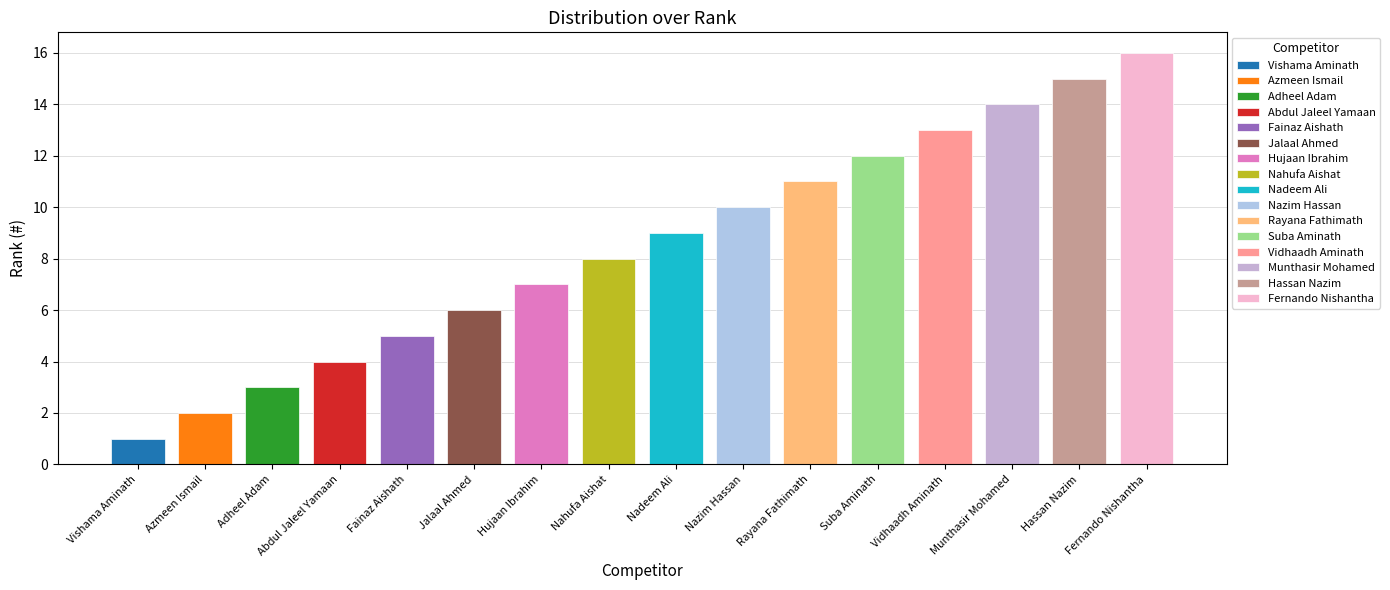

What is the value of the 8th bar from the left?

8